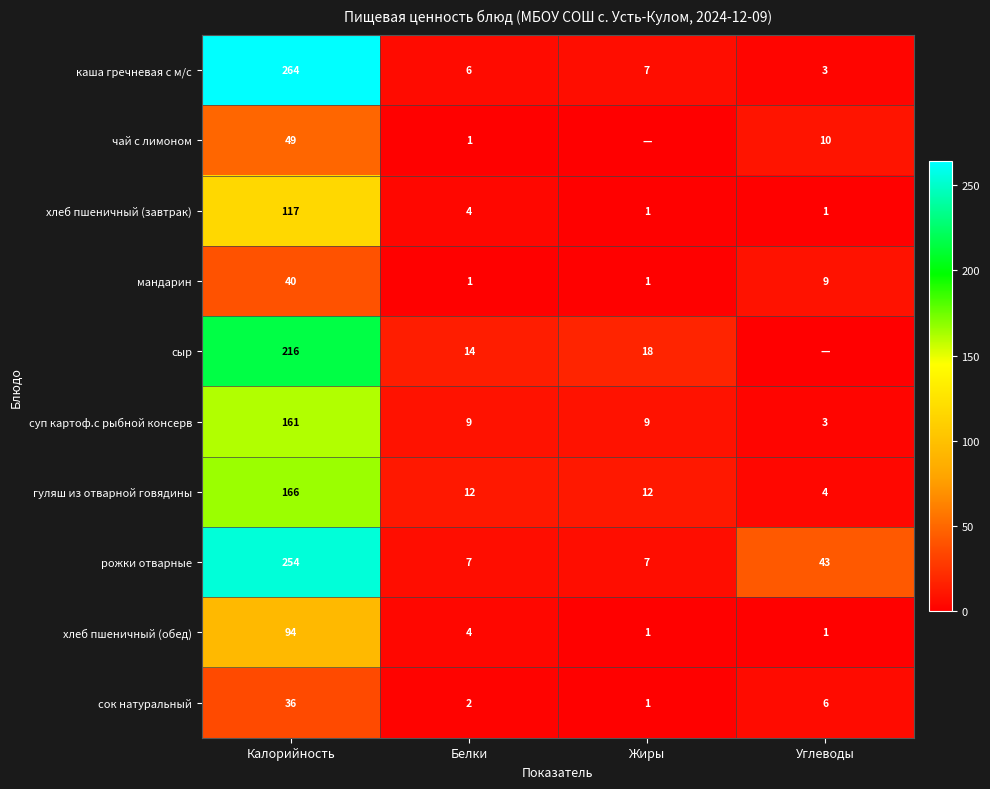

What is the sum of the чай с лимоном values at Калорийность and Углеводы?

59